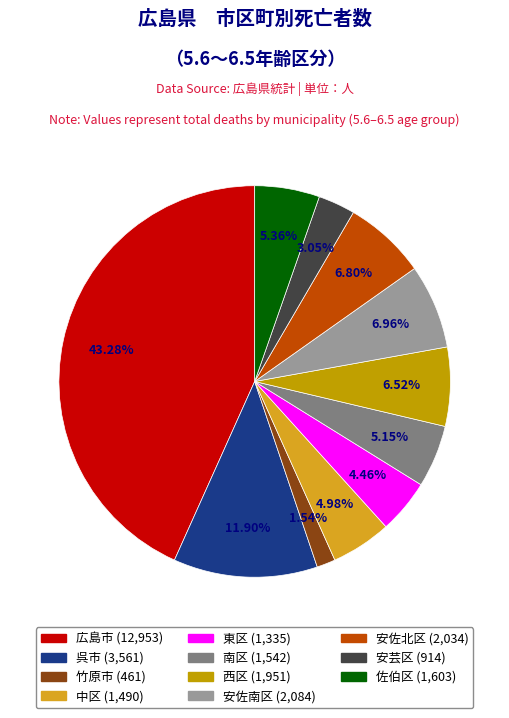

Is there any slice that represents more than half of the pie?

No